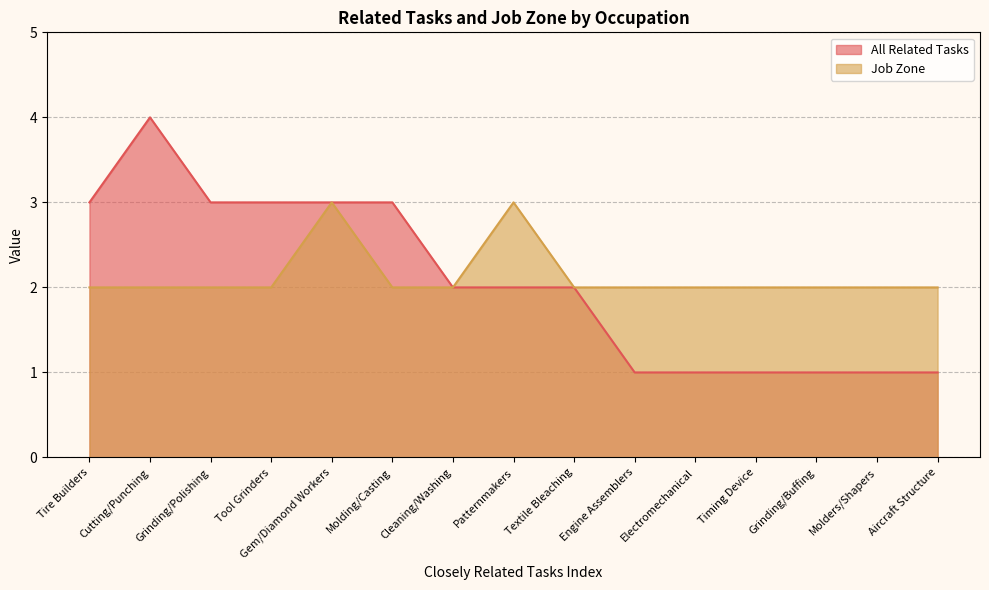

List the labels in order of All Related Tasks value, largest first.

Cutting/Punching, Tire Builders, Grinding/Polishing, Tool Grinders, Gem/Diamond Workers, Molding/Casting, Cleaning/Washing, Patternmakers, Textile Bleaching, Engine Assemblers, Electromechanical, Timing Device, Grinding/Buffing, Molders/Shapers, Aircraft Structure